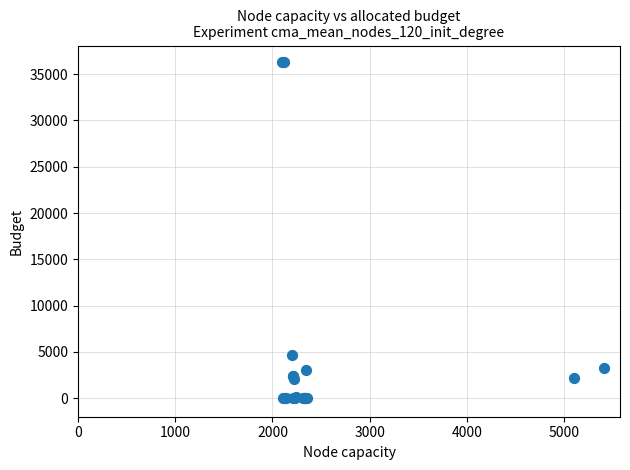

What Y value in the scatter plot is closest to 18141?

4648